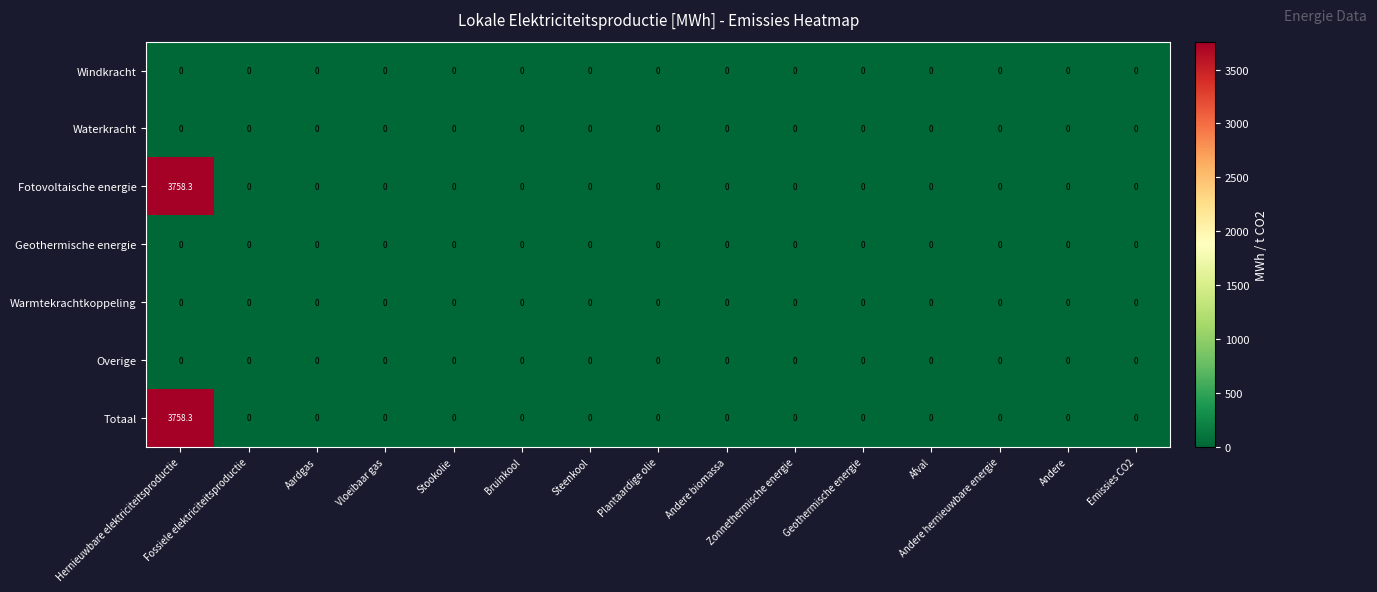

What is the greatest value displayed?

3758.3